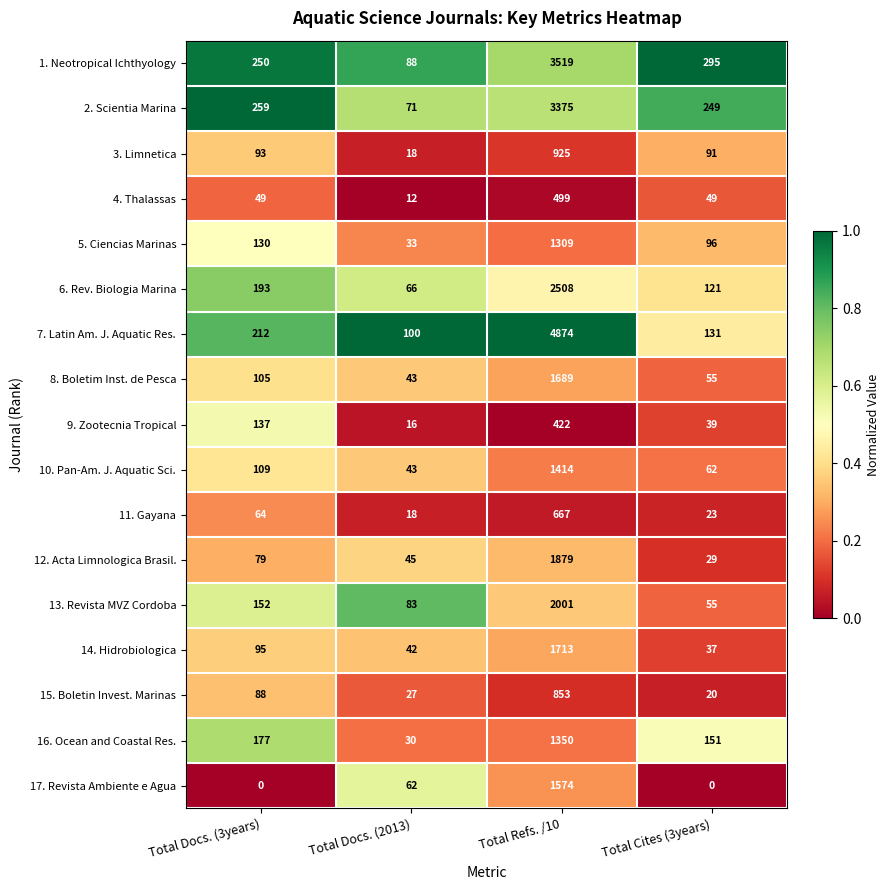

What is the difference between the maximum and minimum values in the 1. Neotropical Ichthyology series?

3431